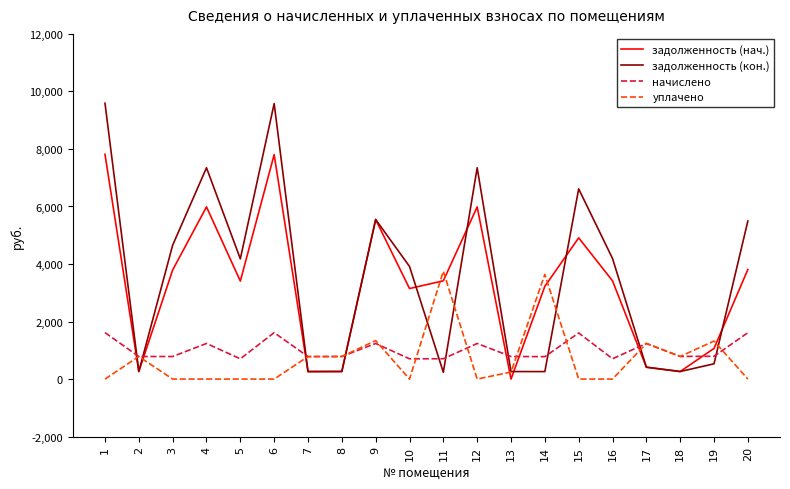

The value of задолженность (кон.) at 20 is 9244.3. True or false?

False